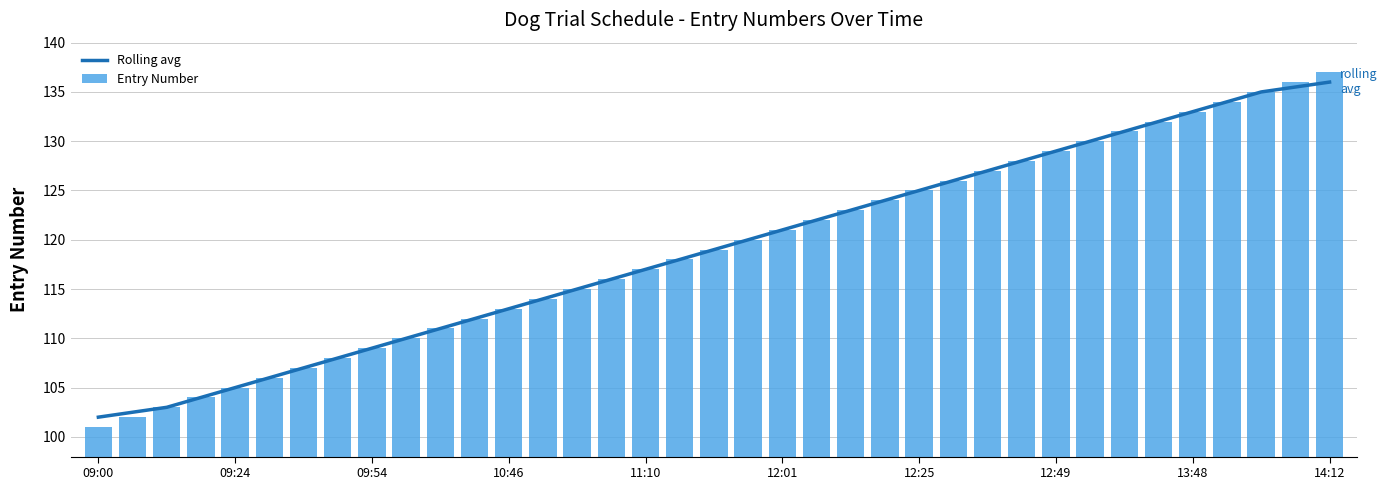

Where does the Entry Number series first go above 119?

19